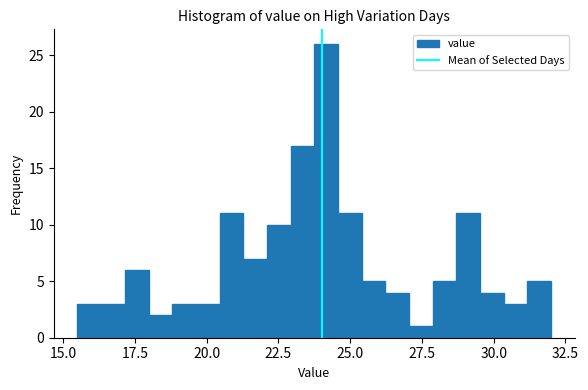

Around what value on the x-axis is the tallest bar? Give the approximate position of its centre, as read against the axis.

24.0